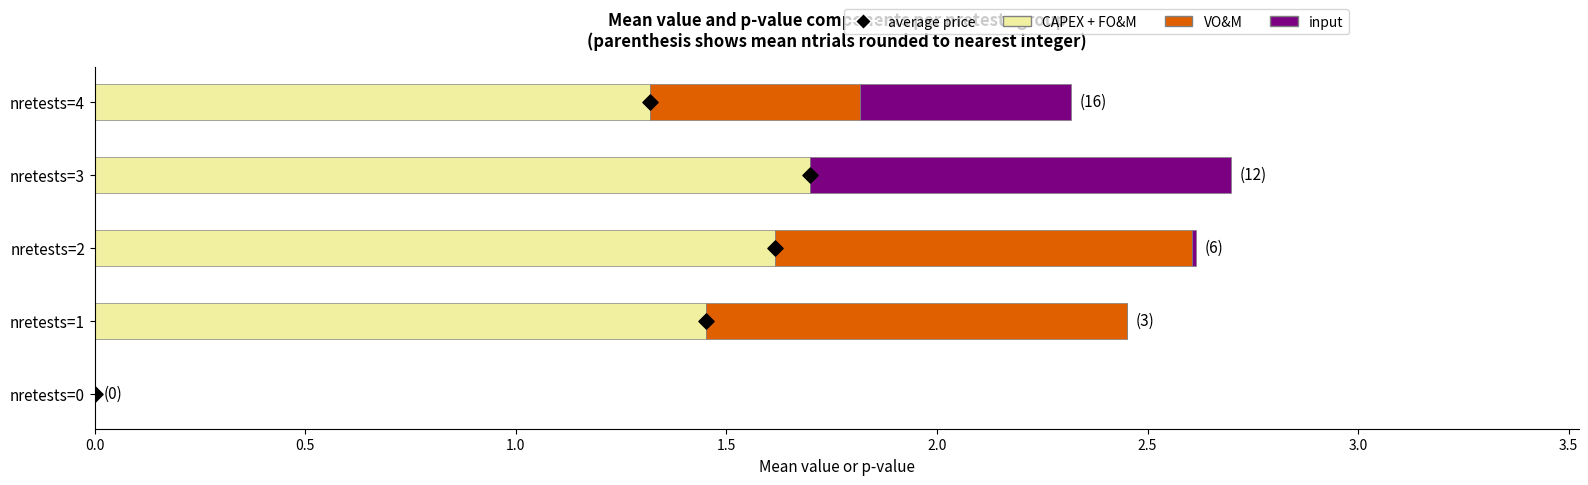

What is the total value across all series at nretests=4?

2.3